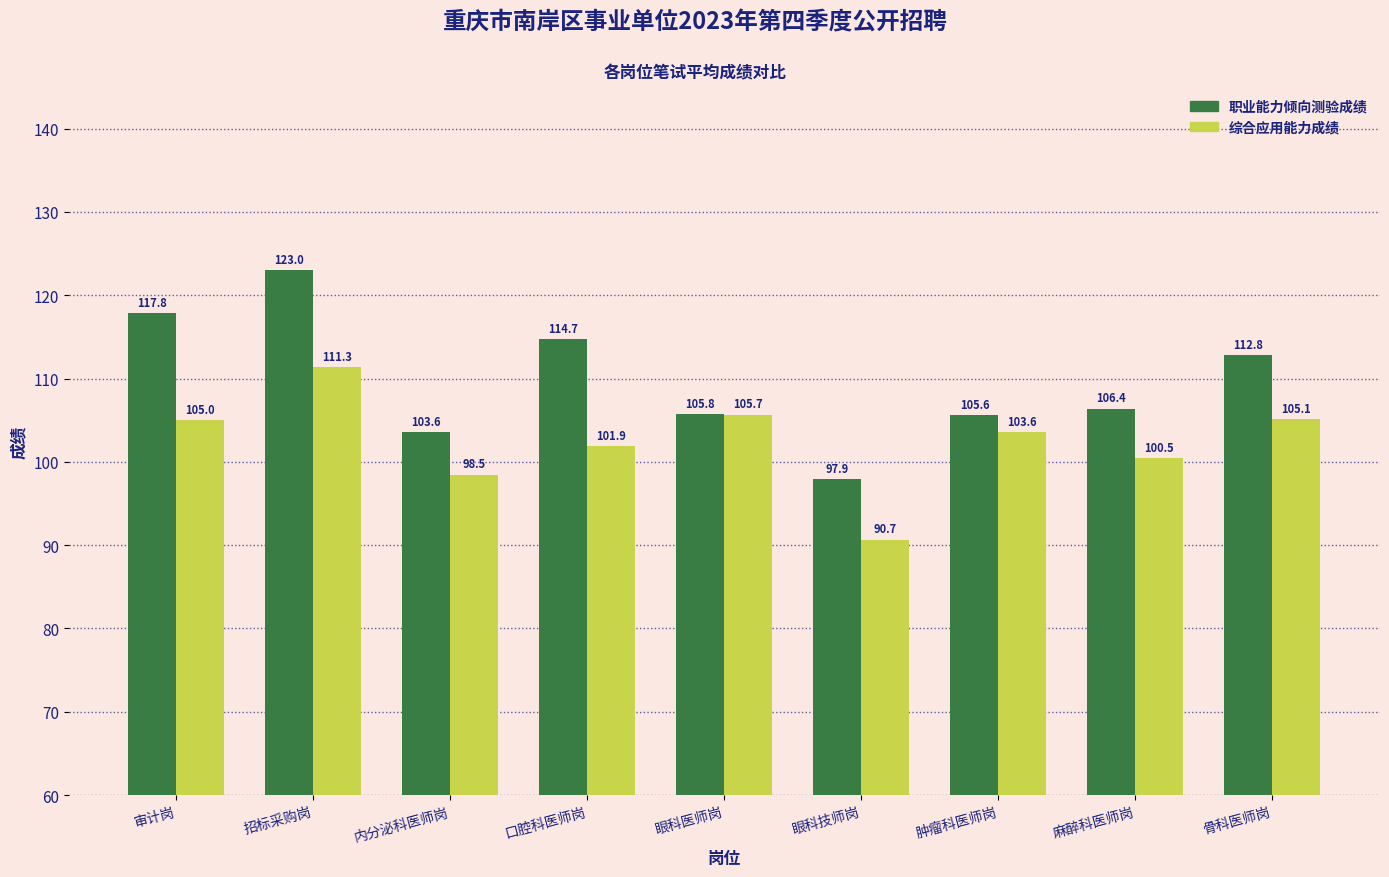

Is the value of 职业能力倾向测验成绩 at 审计岗 greater than the value of 综合应用能力成绩 at 招标采购岗?

Yes